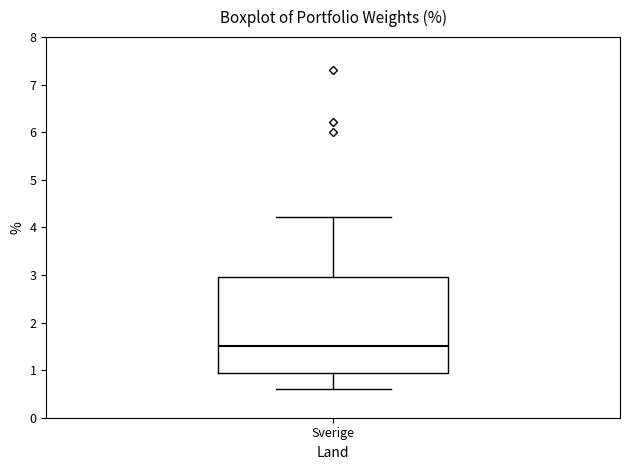

Read this box plot against the y-axis: the position of the median line, the range covered by the box, and the ends of both whiskers. The values are not printed on the chart, so give them approximately, as read against the axis.

median 1.5, box 0.9 to 3.0, whiskers 0.6 to 4.2